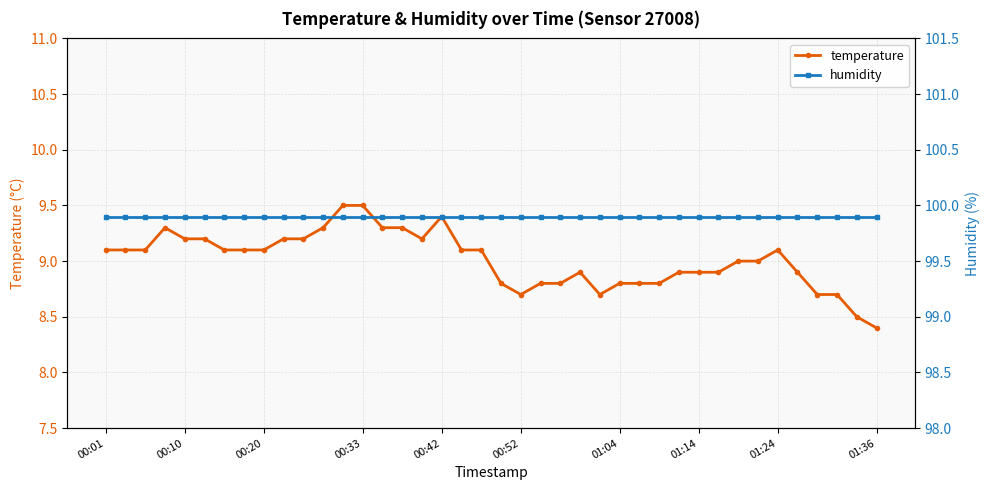

True or false: temperature has more than 2 points higher than both neighbors.

True